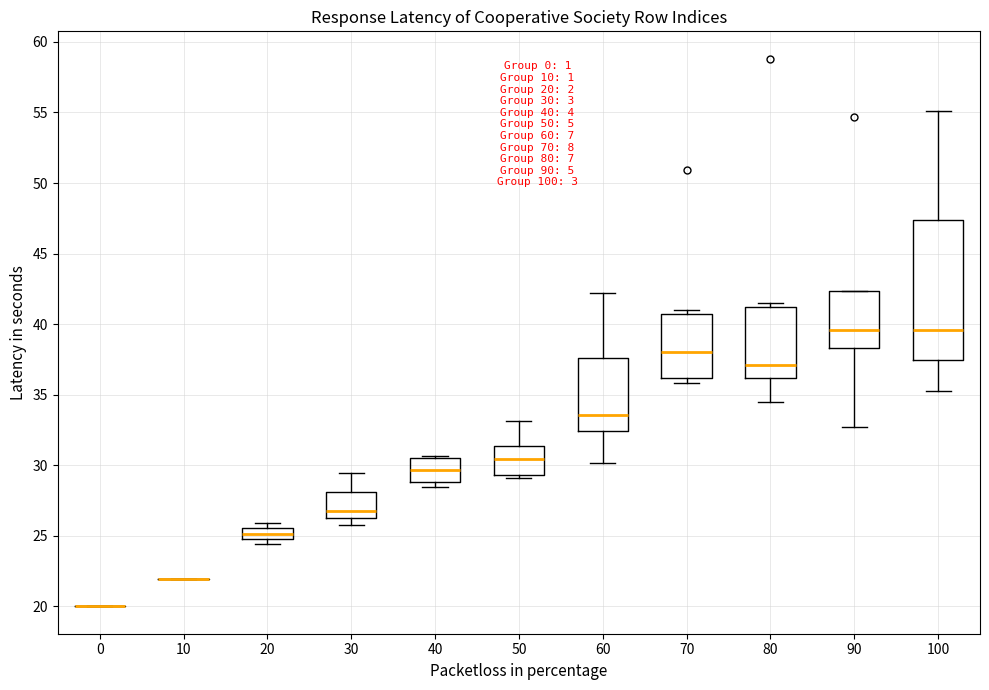

Comparing the boxes themselves (not the whiskers), which one is the tallest?

100